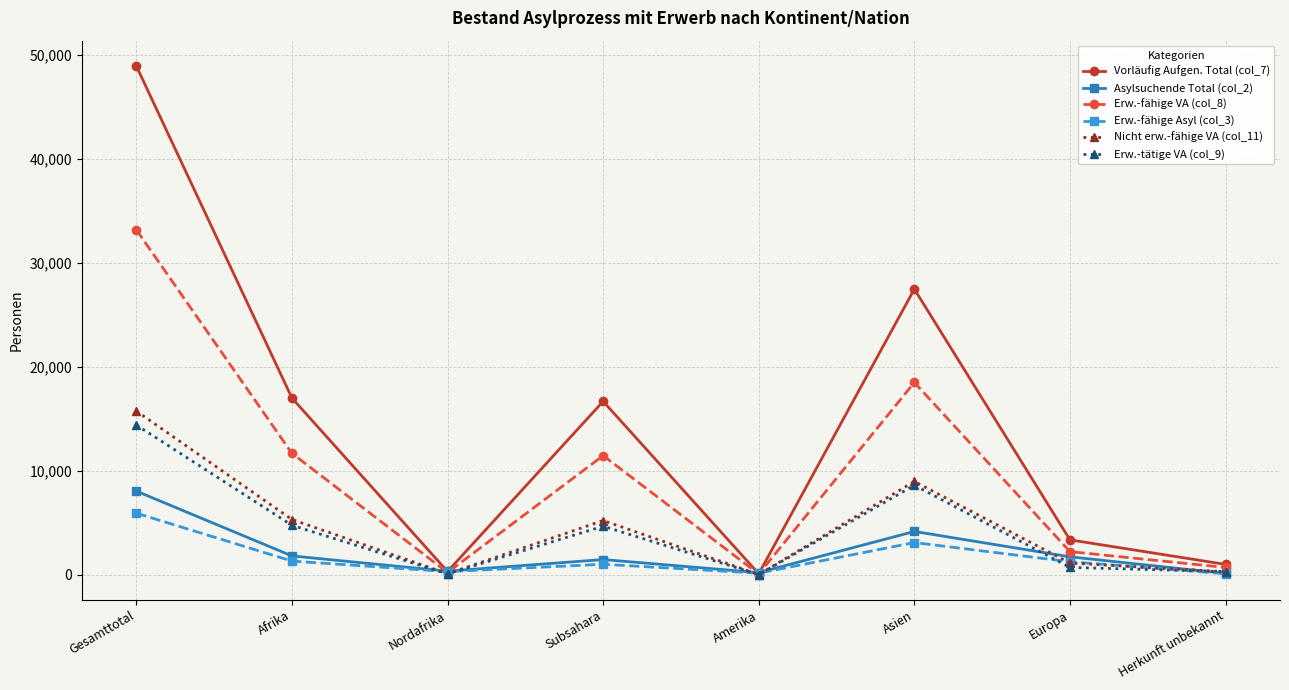

Is it true that Nicht erw.-fähige VA (col_11) equals 99 at Nordafrika?

True